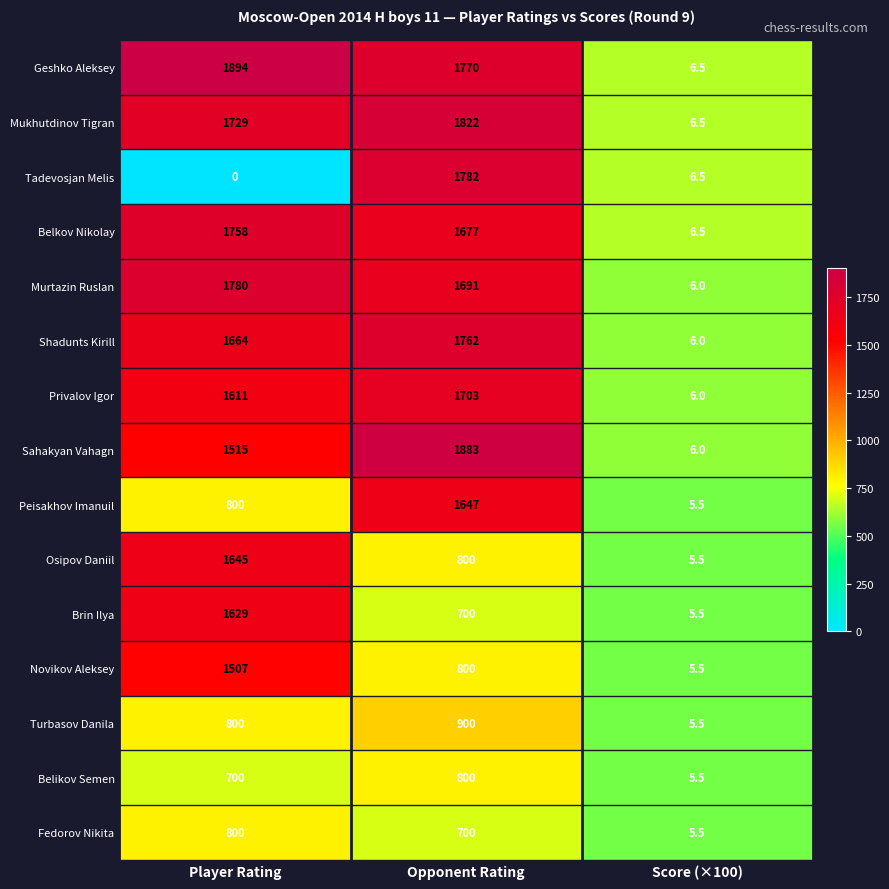

At which label is Novikov Aleksey closest to 756?

Opponent Rating